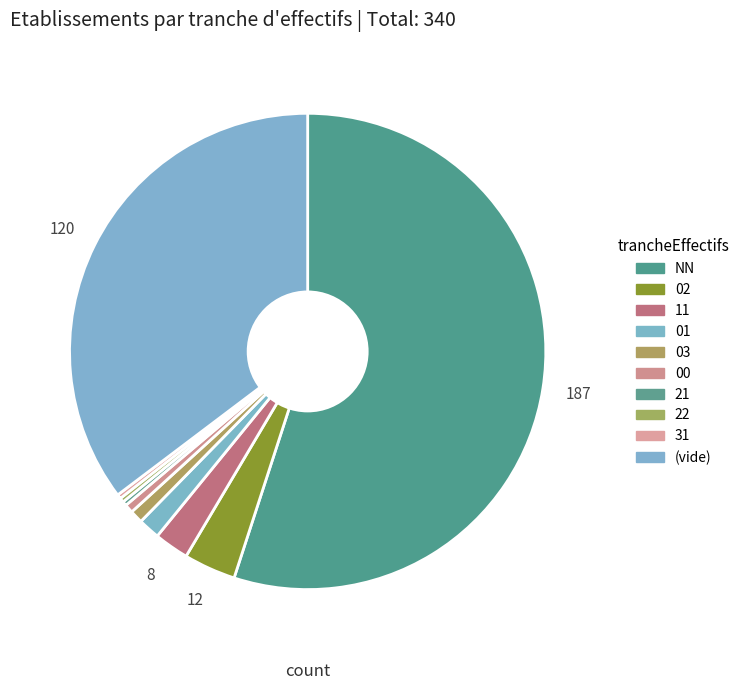

How many slices are in this pie chart?

10